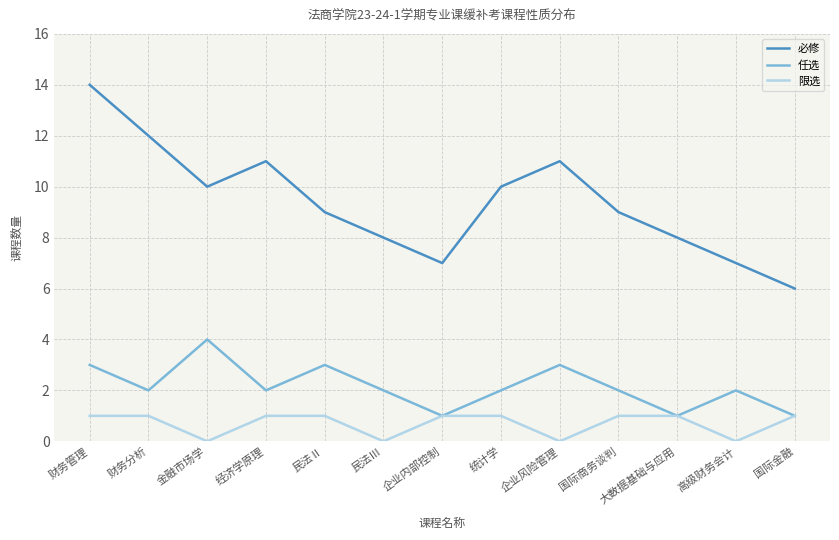

The 限选 series shows 1 at 财务管理. True or false?

True